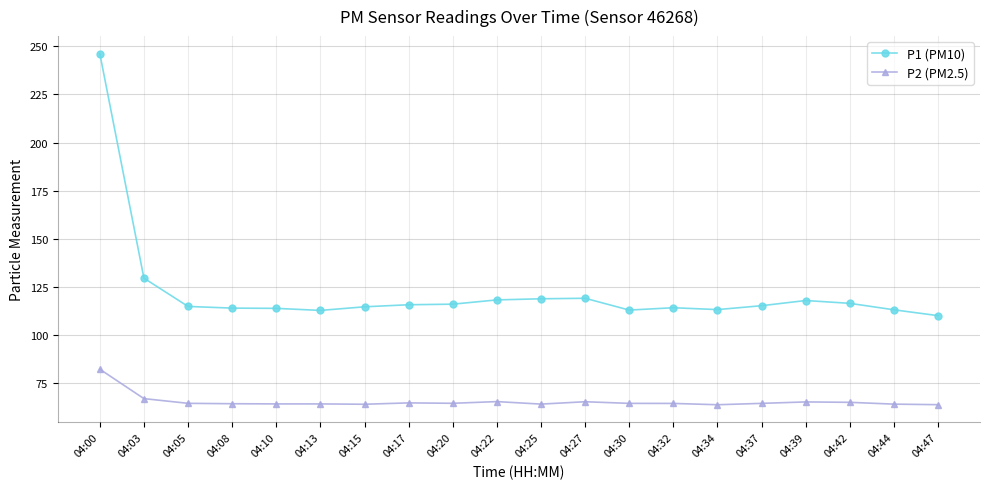

Which series has the widest spread of values?

P1 (PM10)